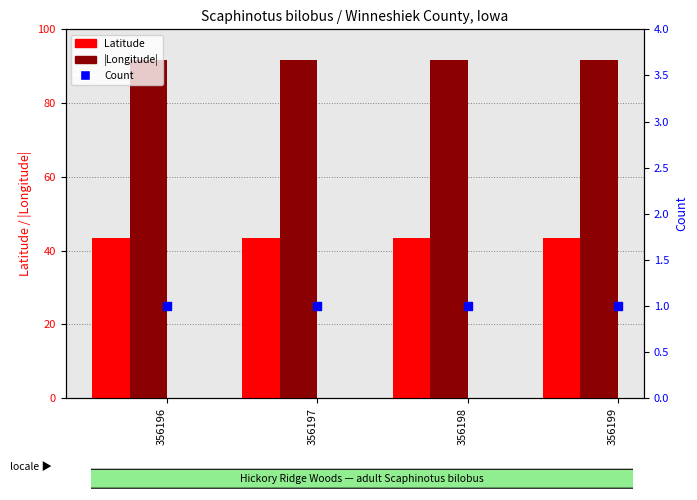

Which series has the largest Y range (max minus min)?

Latitude